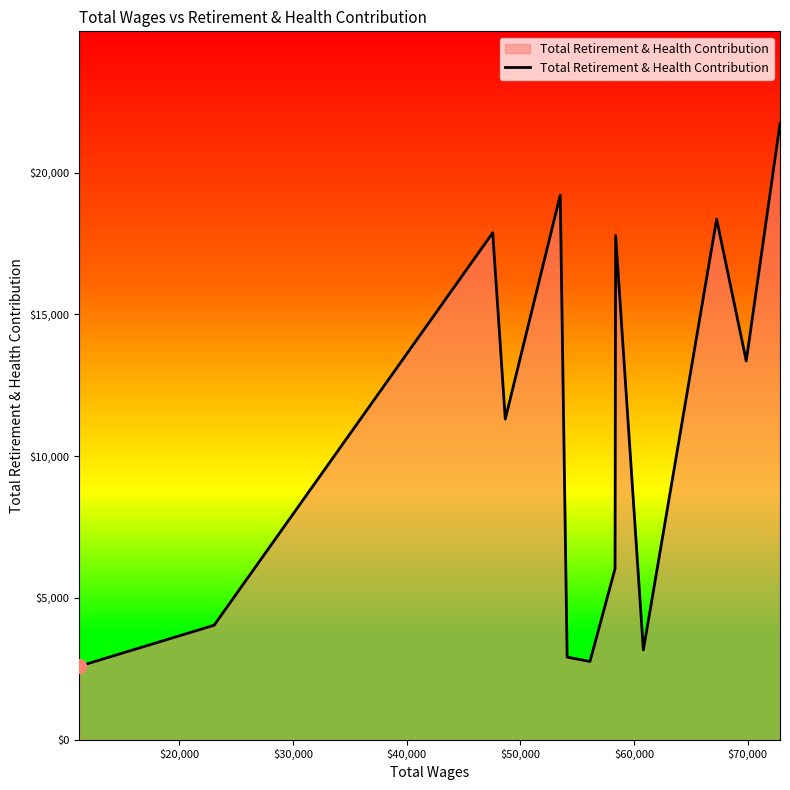

What is the minimum value shown in the chart?

2593